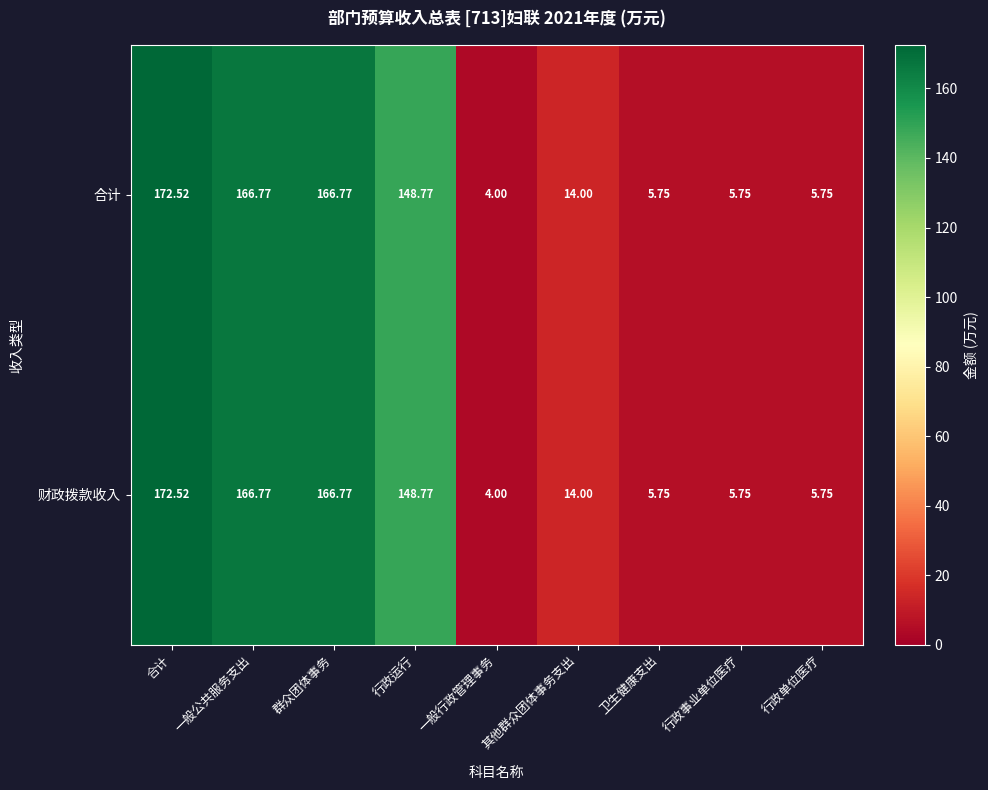

At which category is the sum across all series the highest?

合计